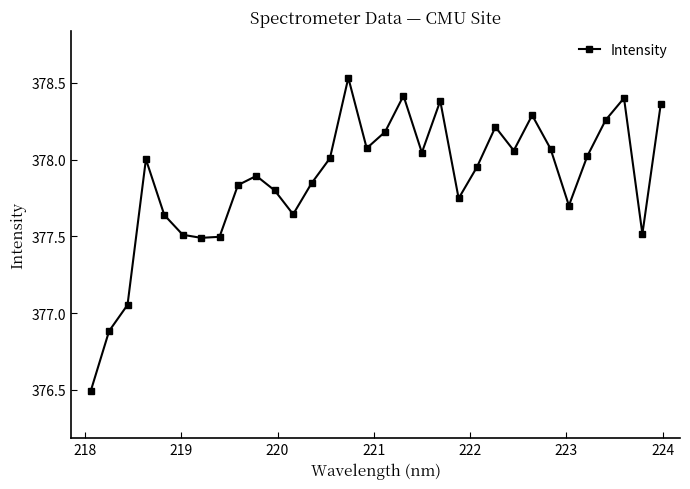

What is the difference between the maximum and second lowest values?

1.6